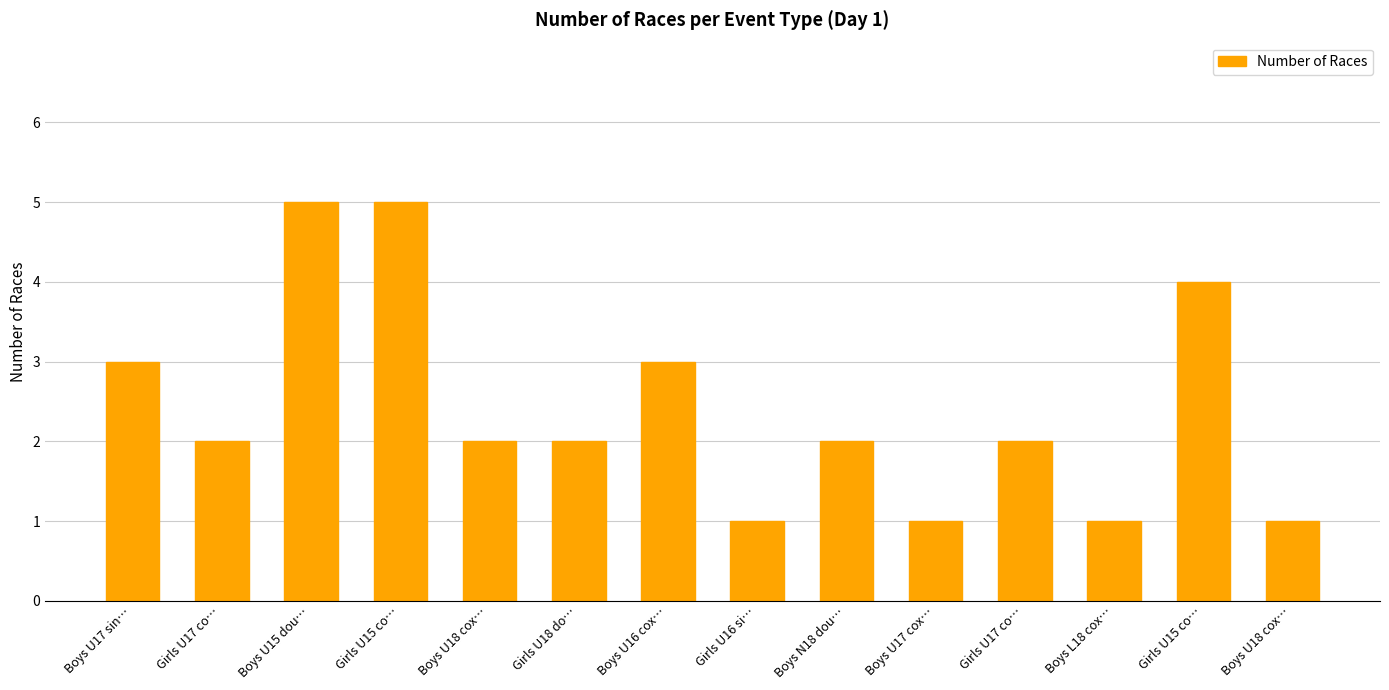

How many bars are there in total?

14